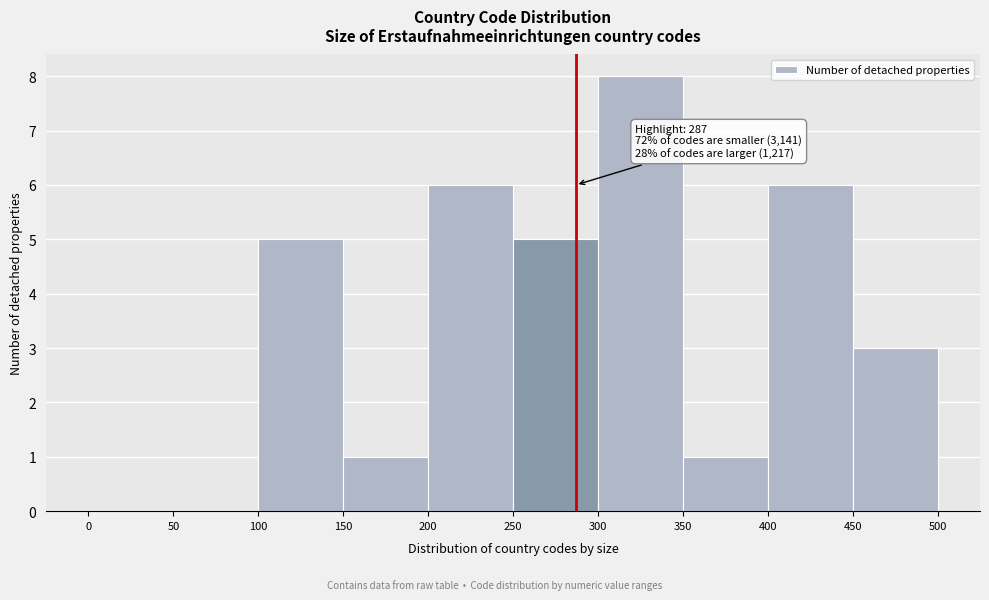

Which range on the x-axis has the tallest bar?

300 to 350